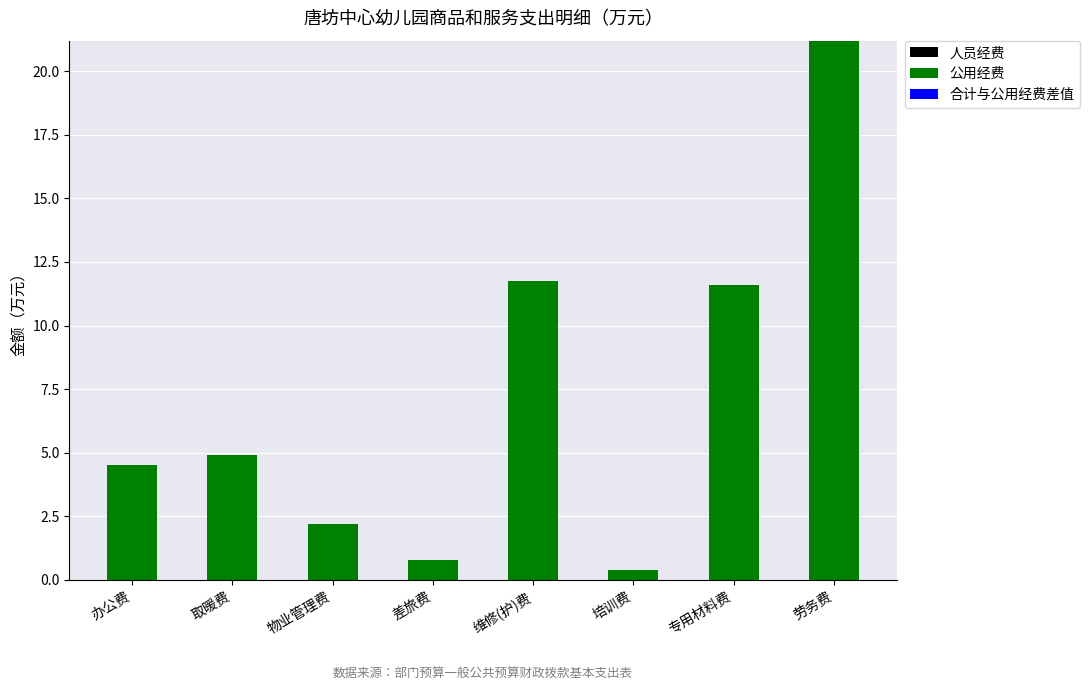

What is the difference between the second highest and second lowest values?

11.0